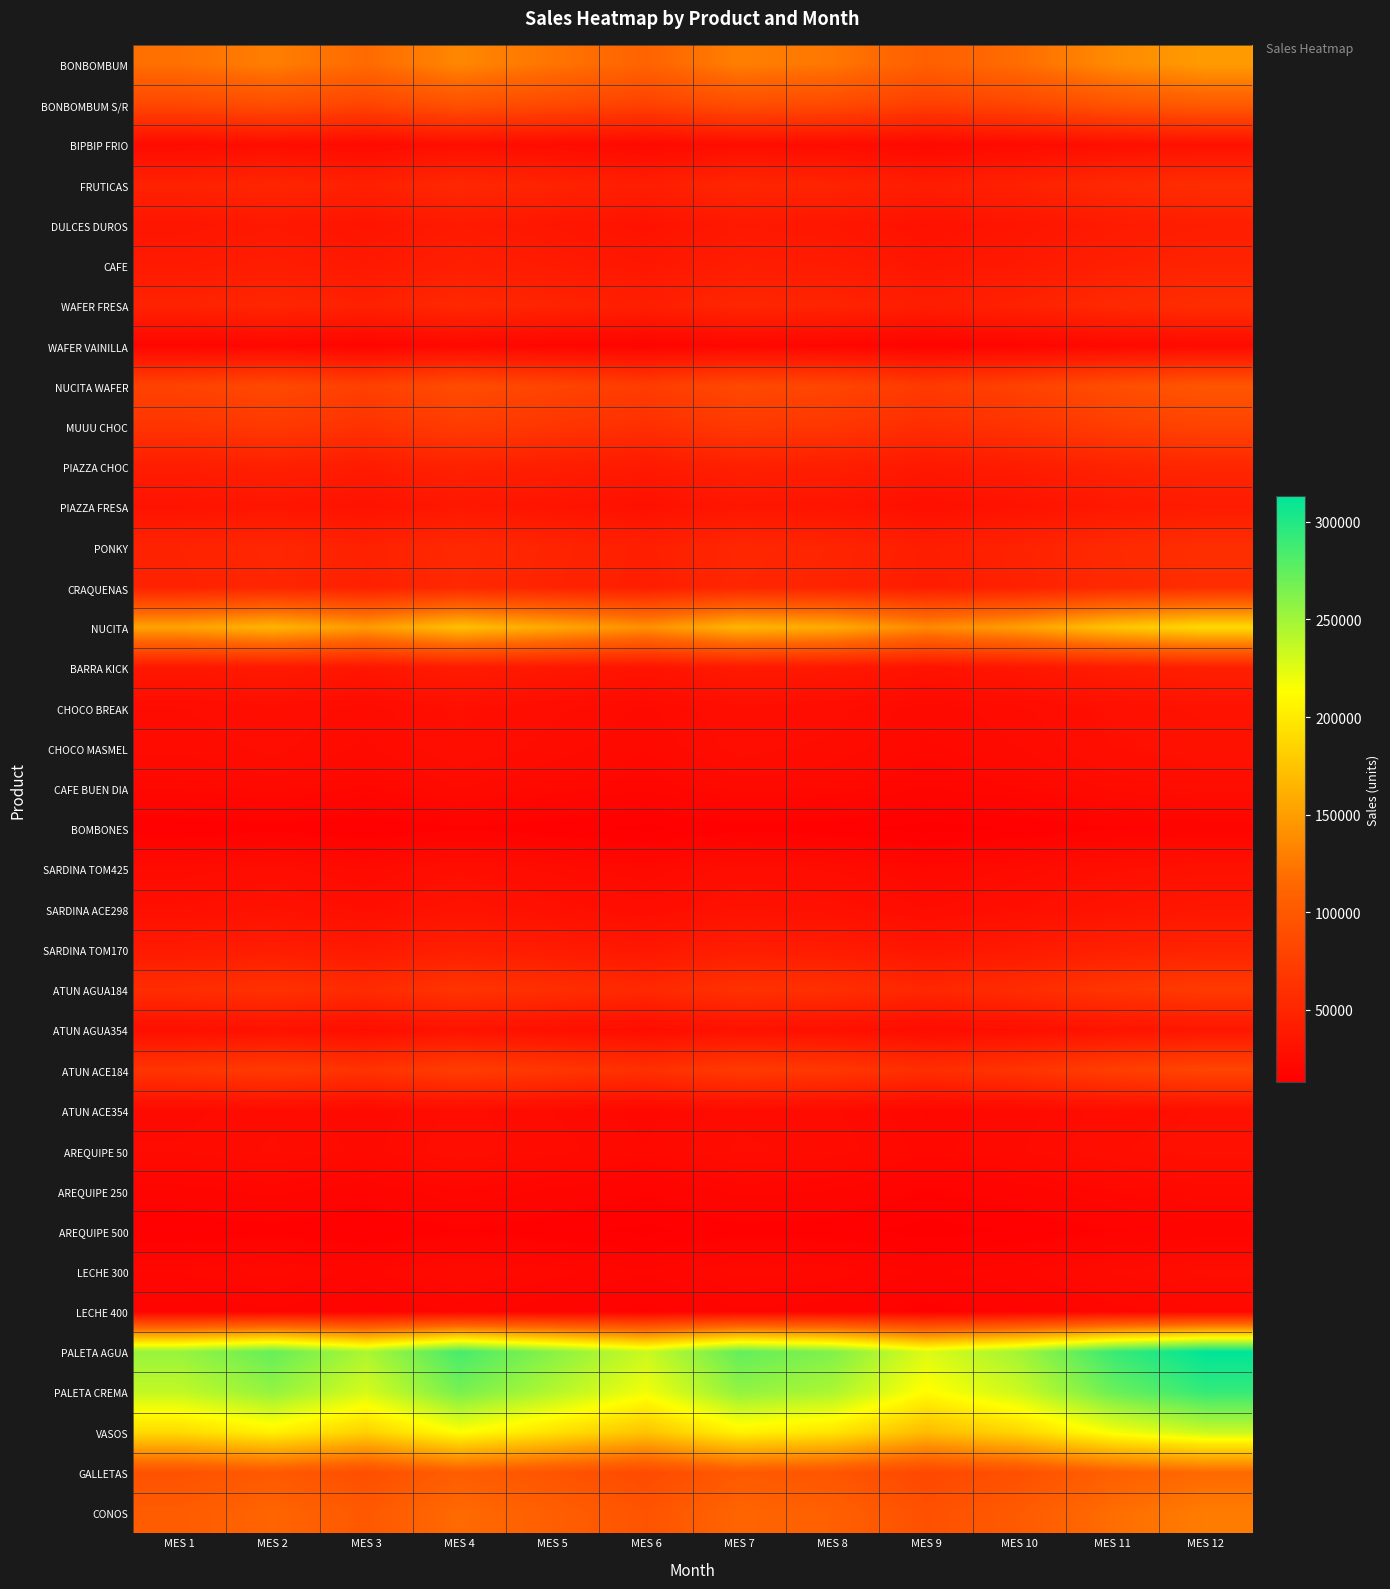

Reading left to right, list all the values displayed in this chart.

BONBOMBUM: MES 1=120000.0	MES 2=129120.0	MES 3=116040.0	MES 4=134760.0	MES 5=122880.0	MES 6=110556.0	MES 7=129564.0	MES 8=124272.0	MES 9=107076.0	MES 10=118008.0	MES 11=137160.0	MES 12=148080.0
BONBOMBUM S/R: MES 1=83500.0	MES 2=89846.0	MES 3=80744.5	MES 4=93770.5	MES 5=85504.0	MES 6=76928.6	MES 7=90155.0	MES 8=86472.6	MES 9=74507.1	MES 10=82113.9	MES 11=95440.5	MES 12=103039.0
BIPBIP FRIO: MES 1=25000.0	MES 2=26900.0	MES 3=24175.0	MES 4=28075.0	MES 5=25600.0	MES 6=23032.5	MES 7=26992.5	MES 8=25890.0	MES 9=22307.5	MES 10=24585.0	MES 11=28575.0	MES 12=30850.0
FRUTICAS: MES 1=46800.0	MES 2=50356.8	MES 3=45255.6	MES 4=52556.4	MES 5=47923.2	MES 6=43116.8	MES 7=50530.0	MES 8=48466.1	MES 9=41759.6	MES 10=46023.1	MES 11=53492.4	MES 12=57751.2
DULCES DUROS: MES 1=34680.0	MES 2=37315.7	MES 3=33535.6	MES 4=38945.6	MES 5=35512.3	MES 6=31950.7	MES 7=37444.0	MES 8=35914.6	MES 9=30945.0	MES 10=34104.3	MES 11=39639.2	MES 12=42795.1
CAFE: MES 1=38789.0	MES 2=41737.0	MES 3=37509.0	MES 4=43560.0	MES 5=39719.9	MES 6=35736.3	MES 7=41880.5	MES 8=40169.9	MES 9=34611.4	MES 10=38145.1	MES 11=44335.8	MES 12=47865.6
WAFER FRESA: MES 1=46923.0	MES 2=50489.1	MES 3=45374.5	MES 4=52694.5	MES 5=48049.2	MES 6=43230.2	MES 7=50662.8	MES 8=48593.5	MES 9=41869.4	MES 10=46144.1	MES 11=53633.0	MES 12=57903.0
WAFER VAINILLA: MES 1=19830.0	MES 2=21337.1	MES 3=19175.6	MES 4=22269.1	MES 5=20305.9	MES 6=18269.4	MES 7=21410.5	MES 8=20535.9	MES 9=17694.3	MES 10=19500.8	MES 11=22665.7	MES 12=24470.2
NUCITA WAFER: MES 1=78623.0	MES 2=84598.3	MES 3=76028.4	MES 4=88293.6	MES 5=80510.0	MES 6=72435.4	MES 7=84889.3	MES 8=81422.0	MES 9=70155.3	MES 10=77317.9	MES 11=89866.1	MES 12=97020.8
MUUU CHOC: MES 1=64300.0	MES 2=69186.8	MES 3=62178.1	MES 4=72208.9	MES 5=65843.2	MES 6=59239.6	MES 7=69424.7	MES 8=66589.1	MES 9=57374.9	MES 10=63232.6	MES 11=73494.9	MES 12=79346.2
PIAZZA CHOC: MES 1=41500.0	MES 2=44654.0	MES 3=40130.5	MES 4=46604.5	MES 5=42496.0	MES 6=38233.9	MES 7=44807.6	MES 8=42977.4	MES 9=37030.4	MES 10=40811.1	MES 11=47434.5	MES 12=51211.0
PIAZZA FRESA: MES 1=32560.0	MES 2=35034.6	MES 3=31485.5	MES 4=36564.9	MES 5=33341.4	MES 6=29997.5	MES 7=35155.0	MES 8=33719.1	MES 9=29053.3	MES 10=32019.5	MES 11=37216.1	MES 12=40179.0
PONKY: MES 1=47600.0	MES 2=51217.6	MES 3=46029.2	MES 4=53454.8	MES 5=48742.4	MES 6=43853.9	MES 7=51393.7	MES 8=49294.6	MES 9=42473.5	MES 10=46809.8	MES 11=54406.8	MES 12=58738.4
CRAQUENAS: MES 1=46900.0	MES 2=50464.4	MES 3=45352.3	MES 4=52668.7	MES 5=48025.6	MES 6=43209.0	MES 7=50637.9	MES 8=48569.6	MES 9=41848.9	MES 10=46121.5	MES 11=53606.7	MES 12=57874.6
NUCITA: MES 1=153290.0	MES 2=164940.0	MES 3=148231.4	MES 4=172144.7	MES 5=156969.0	MES 6=141226.1	MES 7=165507.2	MES 8=158747.1	MES 9=136780.7	MES 10=150745.4	MES 11=175210.5	MES 12=189159.9
BARRA KICK: MES 1=35790.0	MES 2=38510.0	MES 3=34608.9	MES 4=40192.2	MES 5=36649.0	MES 6=32973.3	MES 7=38642.5	MES 8=37064.1	MES 9=31935.4	MES 10=35195.9	MES 11=40908.0	MES 12=44164.9
CHOCO BREAK: MES 1=25800.0	MES 2=27760.8	MES 3=24948.6	MES 4=28973.4	MES 5=26419.2	MES 6=23769.5	MES 7=27856.3	MES 8=26718.5	MES 9=23021.3	MES 10=25371.7	MES 11=29489.4	MES 12=31837.2
CHOCO MASMEL: MES 1=24600.0	MES 2=26469.6	MES 3=23788.2	MES 4=27625.8	MES 5=25190.4	MES 6=22664.0	MES 7=26560.6	MES 8=25475.8	MES 9=21950.6	MES 10=24191.6	MES 11=28117.8	MES 12=30356.4
CAFE BUEN DIA: MES 1=21570.0	MES 2=23209.3	MES 3=20858.2	MES 4=24223.1	MES 5=22087.7	MES 6=19872.4	MES 7=23289.1	MES 8=22337.9	MES 9=19246.9	MES 10=21211.9	MES 11=24654.5	MES 12=26617.4
BOMBONES: MES 1=14600.0	MES 2=15709.6	MES 3=14118.2	MES 4=16395.8	MES 5=14950.4	MES 6=13451.0	MES 7=15763.6	MES 8=15119.8	MES 9=13027.6	MES 10=14357.6	MES 11=16687.8	MES 12=18016.4
SARDINA TOM425: MES 1=24790.0	MES 2=26674.0	MES 3=23971.9	MES 4=27839.2	MES 5=25385.0	MES 6=22839.0	MES 7=26765.8	MES 8=25672.5	MES 9=22120.1	MES 10=24378.5	MES 11=28335.0	MES 12=30590.9
SARDINA ACE298: MES 1=28900.0	MES 2=31096.4	MES 3=27946.3	MES 4=32454.7	MES 5=29593.6	MES 6=26625.6	MES 7=31203.3	MES 8=29928.8	MES 9=25787.5	MES 10=28420.3	MES 11=33032.7	MES 12=35662.6
SARDINA TOM170: MES 1=39020.0	MES 2=41985.5	MES 3=37732.3	MES 4=43819.5	MES 5=39956.5	MES 6=35949.1	MES 7=42129.9	MES 8=40409.1	MES 9=34817.5	MES 10=38372.3	MES 11=44599.9	MES 12=48150.7
ATUN AGUA184: MES 1=57300.0	MES 2=61654.8	MES 3=55409.1	MES 4=64347.9	MES 5=58675.2	MES 6=52790.5	MES 7=61866.8	MES 8=59339.9	MES 9=51128.8	MES 10=56348.8	MES 11=65493.9	MES 12=70708.2
ATUN AGUA354: MES 1=28700.0	MES 2=30881.2	MES 3=27752.9	MES 4=32230.1	MES 5=29388.8	MES 6=26441.3	MES 7=30987.4	MES 8=29721.7	MES 9=25609.0	MES 10=28223.6	MES 11=32804.1	MES 12=35415.8
ATUN ACE184: MES 1=65200.0	MES 2=70155.2	MES 3=63048.4	MES 4=73219.6	MES 5=66764.8	MES 6=60068.8	MES 7=70396.4	MES 8=67521.1	MES 9=58178.0	MES 10=64117.7	MES 11=74523.6	MES 12=80456.8
ATUN ACE354: MES 1=23600.0	MES 2=25393.6	MES 3=22821.2	MES 4=26502.8	MES 5=24166.4	MES 6=21742.7	MES 7=25480.9	MES 8=24440.2	MES 9=21058.3	MES 10=23208.2	MES 11=26974.8	MES 12=29122.4
AREQUIPE 50: MES 1=24370.0	MES 2=26222.1	MES 3=23565.8	MES 4=27367.5	MES 5=24954.9	MES 6=22452.1	MES 7=26312.3	MES 8=25237.6	MES 9=21745.4	MES 10=23965.5	MES 11=27854.9	MES 12=30072.6
AREQUIPE 250: MES 1=18670.0	MES 2=20088.9	MES 3=18053.9	MES 4=20966.4	MES 5=19118.1	MES 6=17200.7	MES 7=20158.0	MES 8=19334.7	MES 9=16659.2	MES 10=18360.1	MES 11=21339.8	MES 12=23038.8
AREQUIPE 500: MES 1=14690.0	MES 2=15806.4	MES 3=14205.2	MES 4=16496.9	MES 5=15042.6	MES 6=13533.9	MES 7=15860.8	MES 8=15213.0	MES 9=13107.9	MES 10=14446.1	MES 11=16790.7	MES 12=18127.5
LECHE 300: MES 1=21390.0	MES 2=23015.6	MES 3=20684.1	MES 4=24021.0	MES 5=21903.4	MES 6=19706.6	MES 7=23094.8	MES 8=22151.5	MES 9=19086.3	MES 10=21034.9	MES 11=24448.8	MES 12=26395.3
LECHE 400: MES 1=17800.0	MES 2=19152.8	MES 3=17212.6	MES 4=19989.4	MES 5=18227.2	MES 6=16399.1	MES 7=19218.7	MES 8=18433.7	MES 9=15882.9	MES 10=17504.5	MES 11=20345.4	MES 12=21965.2
PALETA AGUA: MES 1=253800.0	MES 2=273088.8	MES 3=245424.6	MES 4=285017.4	MES 5=259891.2	MES 6=233825.9	MES 7=274027.9	MES 8=262835.3	MES 9=226465.7	MES 10=249586.9	MES 11=290093.4	MES 12=313189.2
PALETA CREMA: MES 1=236790.0	MES 2=254786.0	MES 3=228975.9	MES 4=265915.2	MES 5=242473.0	MES 6=218154.6	MES 7=255662.2	MES 8=245219.7	MES 9=211287.7	MES 10=232859.3	MES 11=270651.0	MES 12=292198.9
VASOS: MES 1=189500.0	MES 2=203902.0	MES 3=183246.5	MES 4=212808.5	MES 5=194048.0	MES 6=174586.4	MES 7=204603.2	MES 8=196246.2	MES 9=169090.9	MES 10=186354.3	MES 11=216598.5	MES 12=233843.0
GALLETAS: MES 1=93600.0	MES 2=100713.6	MES 3=90511.2	MES 4=105112.8	MES 5=95846.4	MES 6=86233.7	MES 7=101059.9	MES 8=96932.2	MES 9=83519.3	MES 10=92046.2	MES 11=106984.8	MES 12=115502.4
CONOS: MES 1=103540.0	MES 2=111409.0	MES 3=100123.2	MES 4=116275.4	MES 5=106025.0	MES 6=95391.4	MES 7=111792.1	MES 8=107226.0	MES 9=92388.7	MES 10=101821.2	MES 11=118346.2	MES 12=127768.4